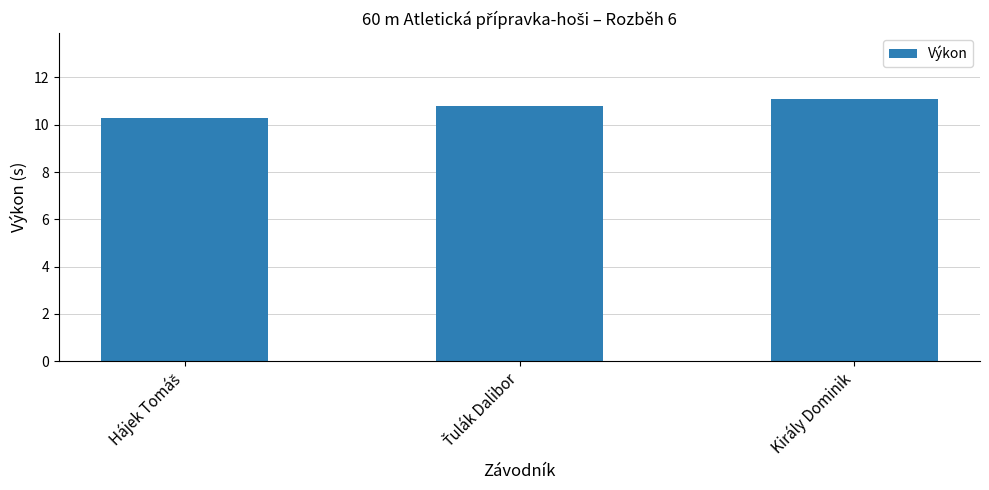

What is the value of the 3rd bar from the left?

11.1